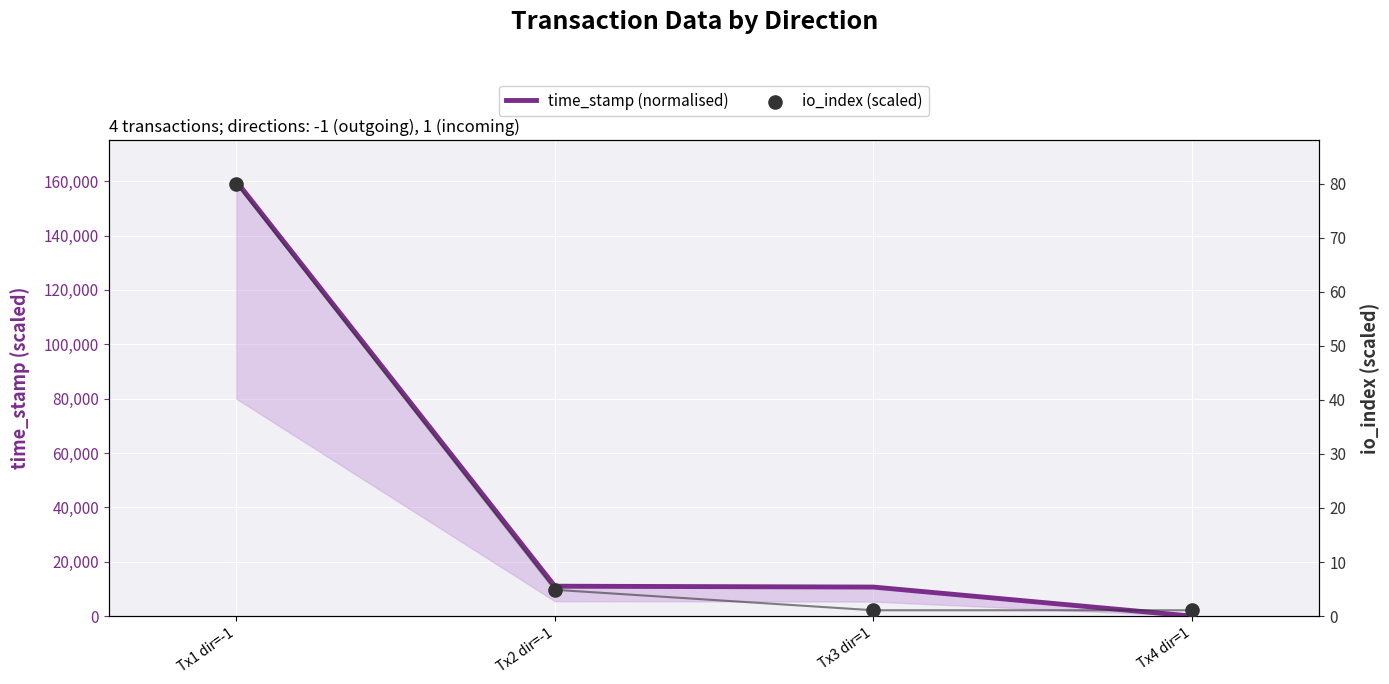

At which category is the sum across all series the highest?

Tx1 dir=-1